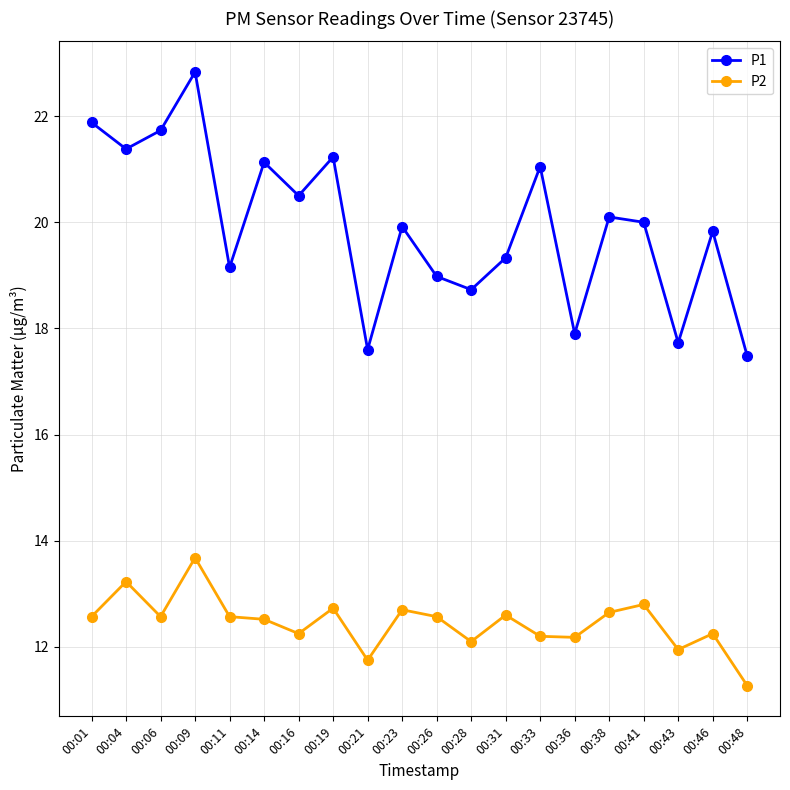

Is the value of P2 at 00:33 greater than the value of P1 at 00:23?

No